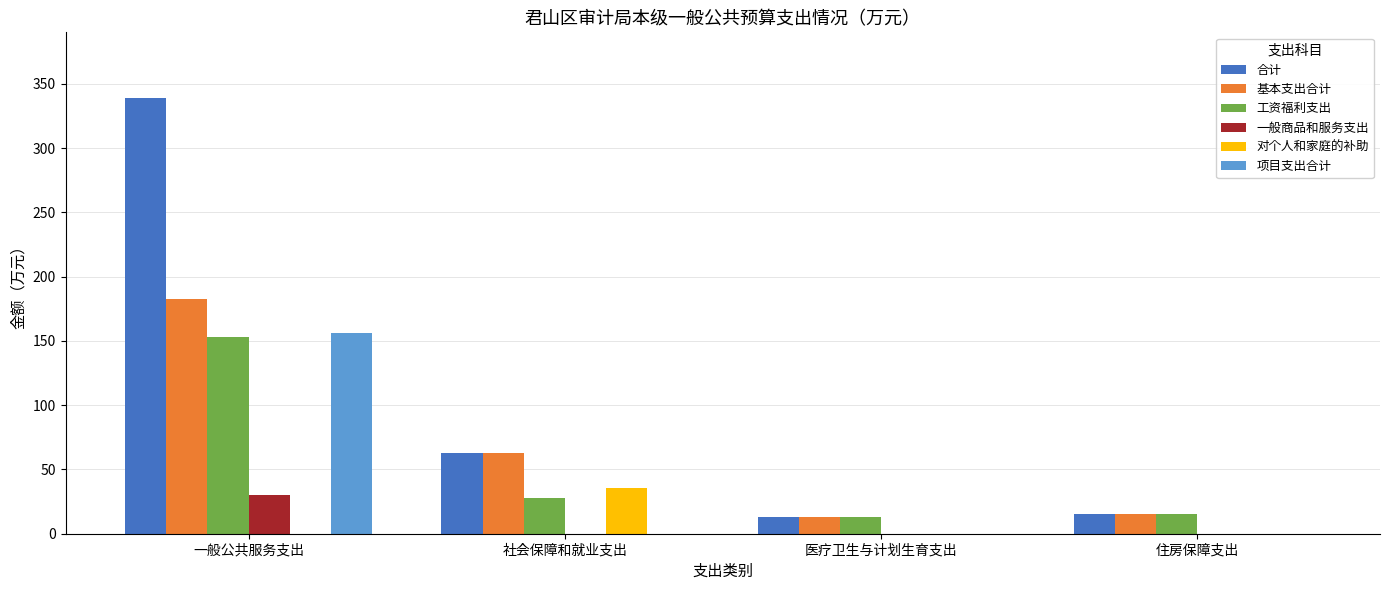

At which category does the chart reach its peak across all series?

一般公共服务支出